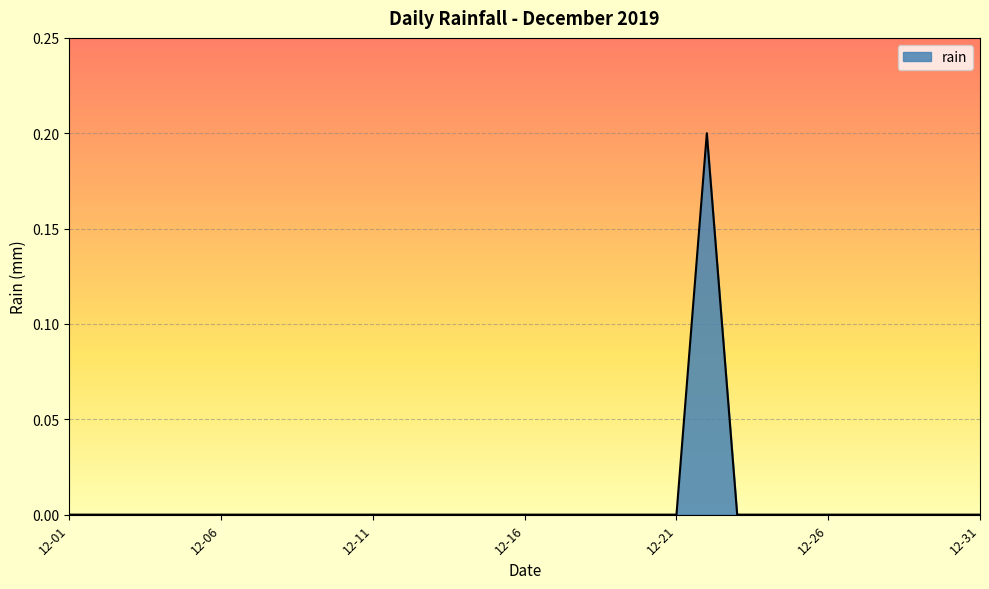

True or false: the data shows -0.1 at 12-01.

False